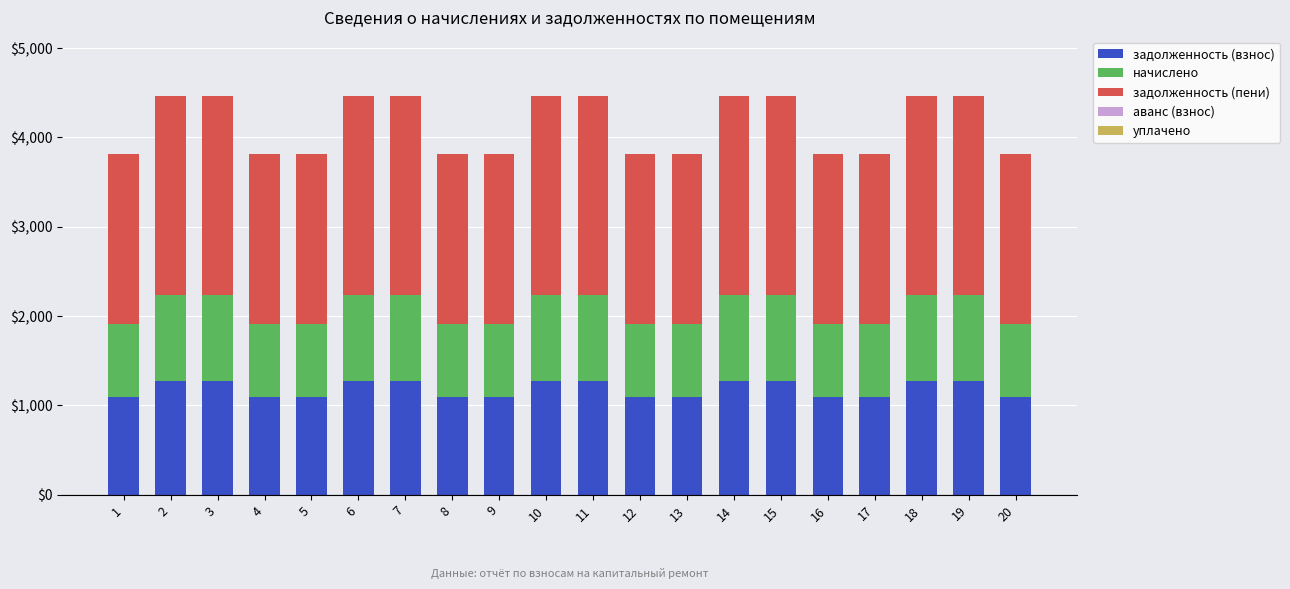

What is the average value of the задолженность (взнос) series?

1181.5